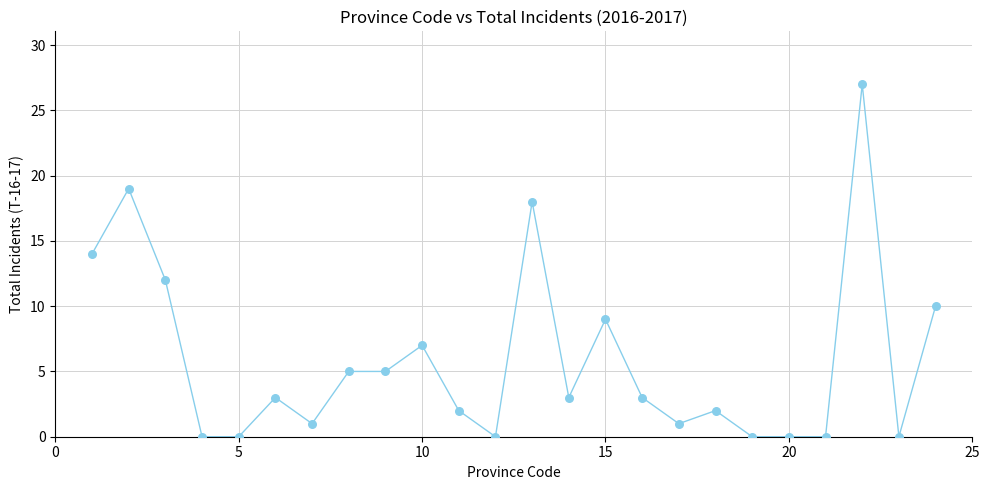

What is the range of X values (max minus min)?

23